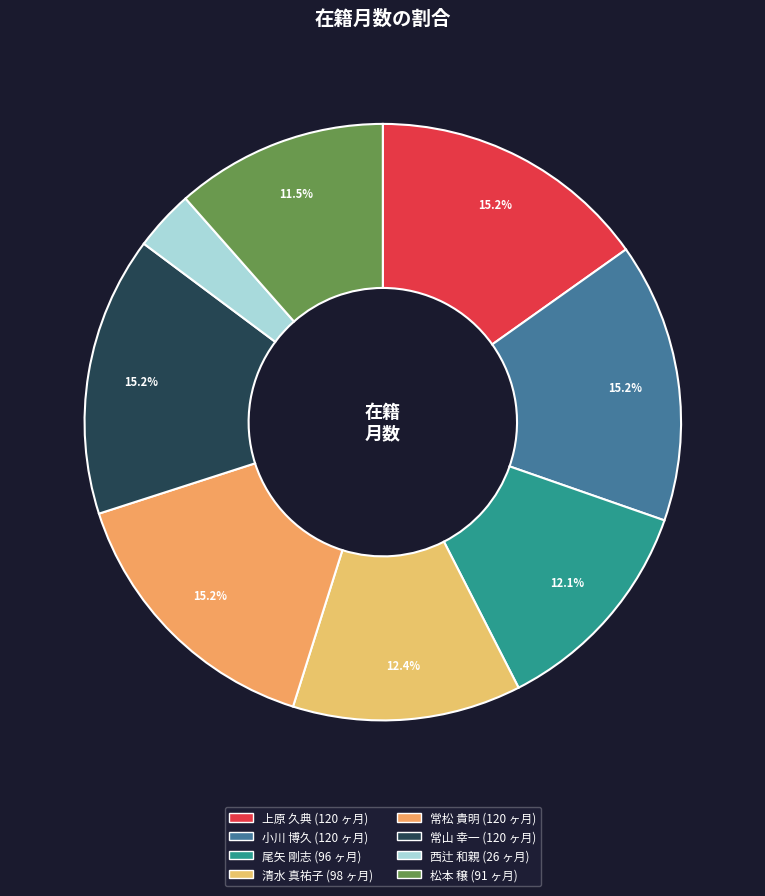

Combined, do 西辻 和親 and 常松 貴明 account for over 50%?

No